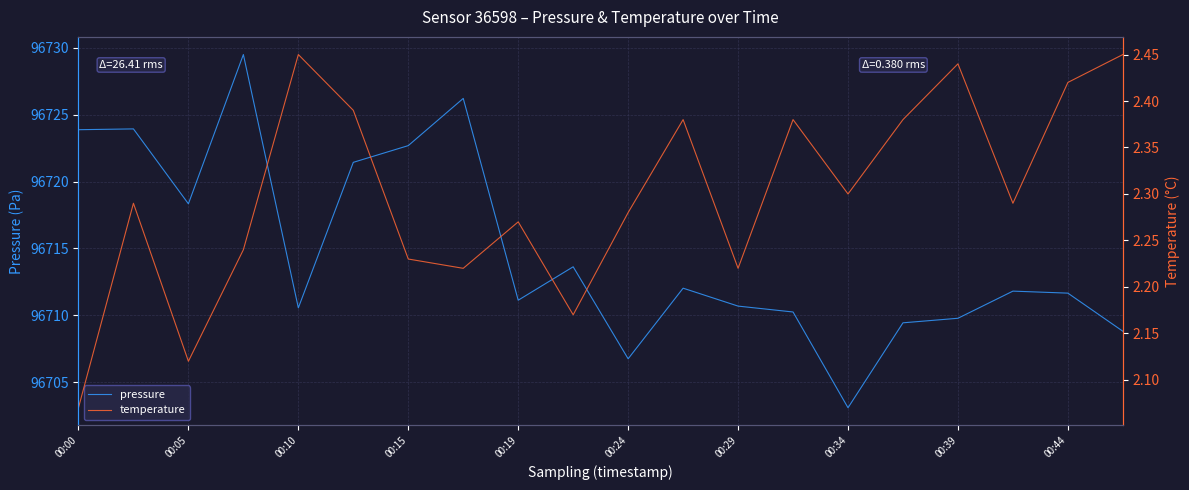

Which category has the lowest value in the pressure series?

00:34